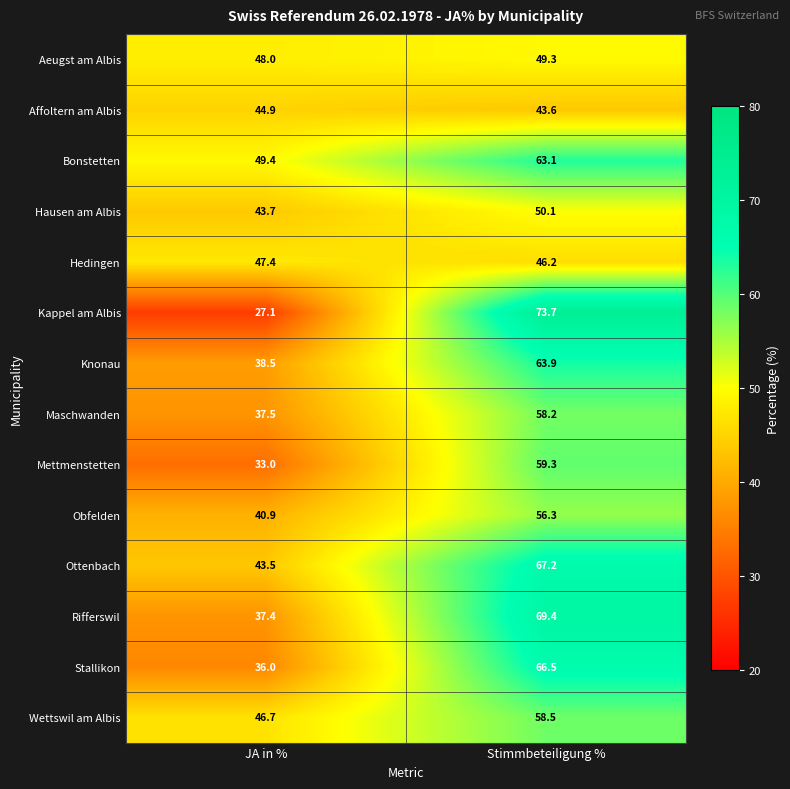

At which category is the sum across all series the highest?

Stimmbeteiligung %